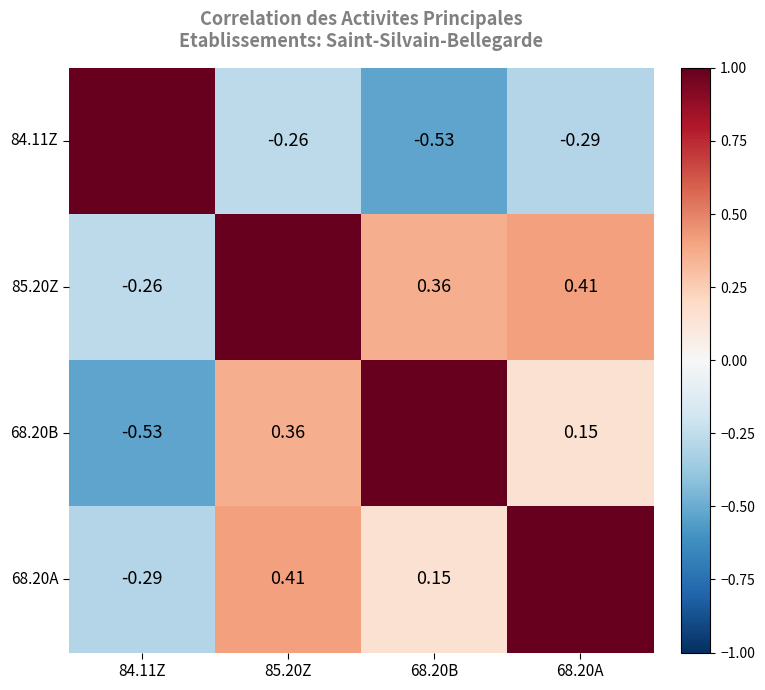

The 68.20A series shows 0.2 at 85.20Z. True or false?

False